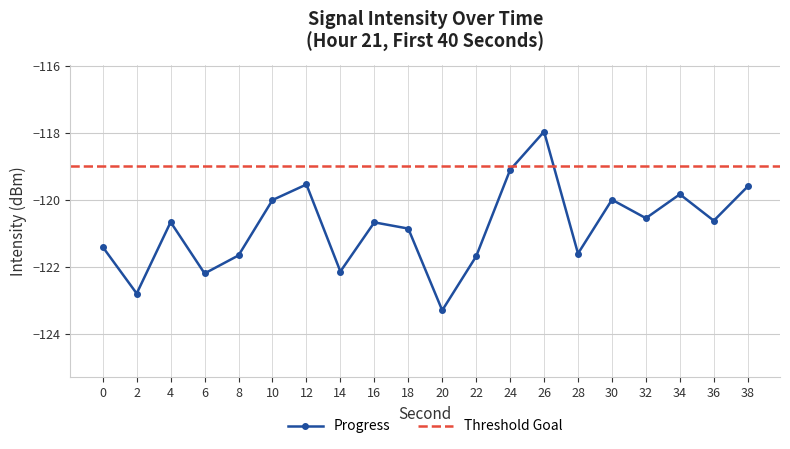

Reading left to right, list all the values displayed in this chart.

0=-121.4	2=-122.8	4=-120.7	6=-122.2	8=-121.7	10=-120.0	12=-119.5	14=-122.1	16=-120.7	18=-120.9	20=-123.3	22=-121.7	24=-119.1	26=-118.0	28=-121.6	30=-120.0	32=-120.5	34=-119.8	36=-120.6	38=-119.6